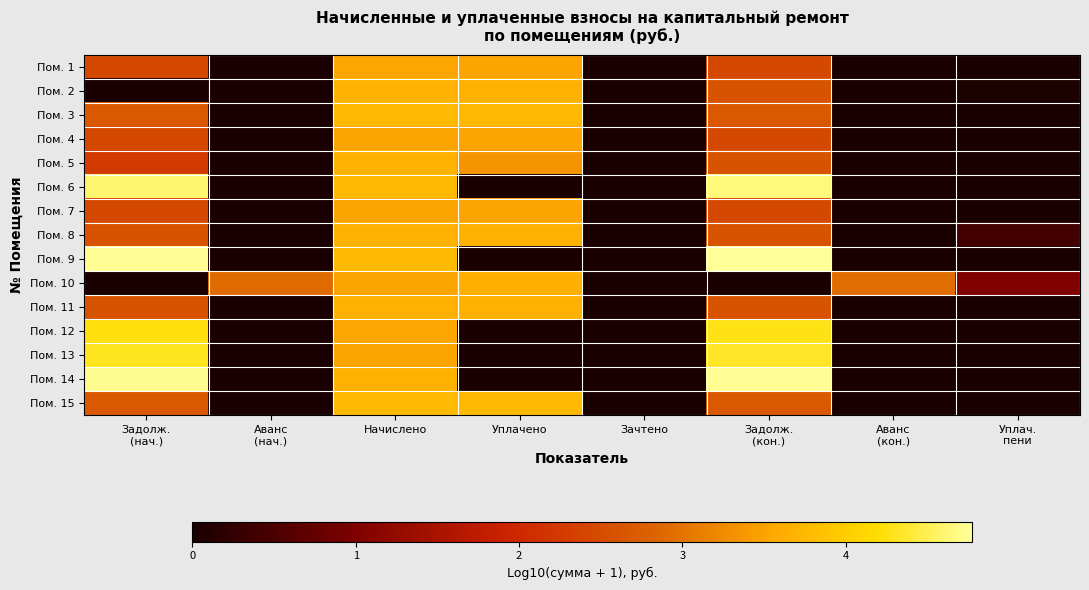

Reading left to right, list all the values displayed in this chart.

Пом. 1: Задолж.
(нач.)=2.4	Аванс
(нач.)=0.0	Начислено=3.5	Уплачено=3.5	Зачтено=0.0	Задолж.
(кон.)=2.4	Аванс
(кон.)=0.0	Уплач.
пени=0.0
Пом. 2: Задолж.
(нач.)=0.0	Аванс
(нач.)=0.0	Начислено=3.7	Уплачено=3.7	Зачтено=0.0	Задолж.
(кон.)=2.6	Аванс
(кон.)=0.0	Уплач.
пени=0.0
Пом. 3: Задолж.
(нач.)=2.7	Аванс
(нач.)=0.0	Начислено=3.8	Уплачено=3.8	Зачтено=0.0	Задолж.
(кон.)=2.7	Аванс
(кон.)=0.0	Уплач.
пени=0.0
Пом. 4: Задолж.
(нач.)=2.4	Аванс
(нач.)=0.0	Начислено=3.5	Уплачено=3.5	Зачтено=0.0	Задолж.
(кон.)=2.4	Аванс
(кон.)=0.0	Уплач.
пени=0.0
Пом. 5: Задолж.
(нач.)=2.2	Аванс
(нач.)=0.0	Начислено=3.7	Уплачено=3.4	Зачтено=0.0	Задолж.
(кон.)=2.6	Аванс
(кон.)=0.0	Уплач.
пени=0.0
Пом. 6: Задолж.
(нач.)=4.6	Аванс
(нач.)=0.0	Начислено=3.8	Уплачено=0.0	Зачтено=0.0	Задолж.
(кон.)=4.6	Аванс
(кон.)=0.0	Уплач.
пени=0.0
Пом. 7: Задолж.
(нач.)=2.4	Аванс
(нач.)=0.0	Начислено=3.5	Уплачено=3.5	Зачтено=0.0	Задолж.
(кон.)=2.4	Аванс
(кон.)=0.0	Уплач.
пени=0.0
Пом. 8: Задолж.
(нач.)=2.6	Аванс
(нач.)=0.0	Начислено=3.7	Уплачено=3.7	Зачтено=0.0	Задолж.
(кон.)=2.6	Аванс
(кон.)=0.0	Уплач.
пени=0.4
Пом. 9: Задолж.
(нач.)=4.8	Аванс
(нач.)=0.0	Начислено=3.8	Уплачено=0.0	Зачтено=0.0	Задолж.
(кон.)=4.8	Аванс
(кон.)=0.0	Уплач.
пени=0.0
Пом. 10: Задолж.
(нач.)=0.0	Аванс
(нач.)=2.9	Начислено=3.5	Уплачено=3.6	Зачтено=0.0	Задолж.
(кон.)=0.0	Аванс
(кон.)=2.9	Уплач.
пени=1.0
Пом. 11: Задолж.
(нач.)=2.6	Аванс
(нач.)=0.0	Начислено=3.7	Уплачено=3.7	Зачтено=0.0	Задолж.
(кон.)=2.6	Аванс
(кон.)=0.0	Уплач.
пени=0.0
Пом. 12: Задолж.
(нач.)=4.2	Аванс
(нач.)=0.0	Начислено=3.5	Уплачено=0.0	Зачтено=0.0	Задолж.
(кон.)=4.3	Аванс
(кон.)=0.0	Уплач.
пени=0.0
Пом. 13: Задолж.
(нач.)=4.3	Аванс
(нач.)=0.0	Начислено=3.5	Уплачено=0.0	Зачтено=0.0	Задолж.
(кон.)=4.3	Аванс
(кон.)=0.0	Уплач.
пени=0.0
Пом. 14: Задолж.
(нач.)=4.7	Аванс
(нач.)=0.0	Начислено=3.7	Уплачено=0.0	Зачтено=0.0	Задолж.
(кон.)=4.7	Аванс
(кон.)=0.0	Уплач.
пени=0.0
Пом. 15: Задолж.
(нач.)=2.7	Аванс
(нач.)=0.0	Начислено=3.8	Уплачено=3.8	Зачтено=0.0	Задолж.
(кон.)=2.7	Аванс
(кон.)=0.0	Уплач.
пени=0.0